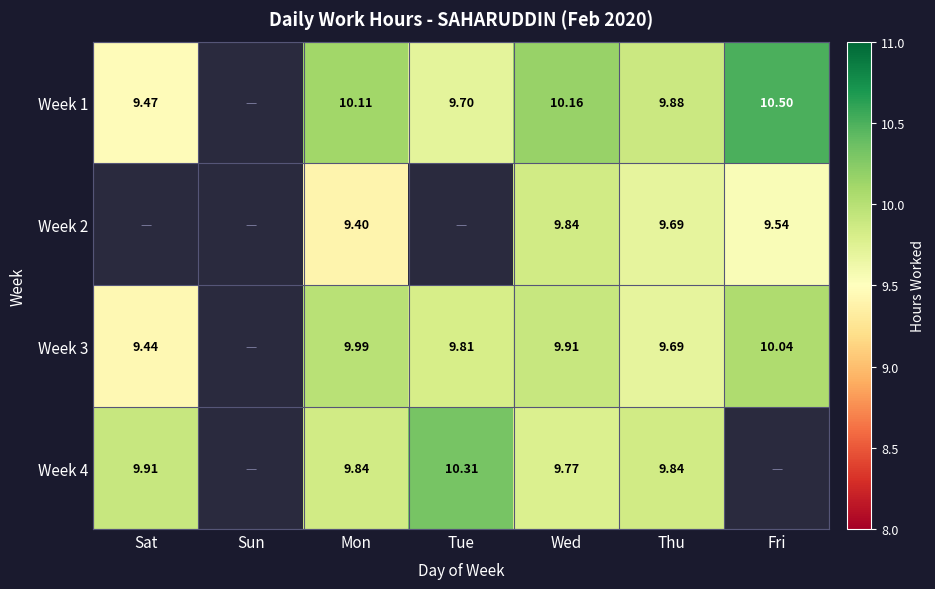

What is the highest value of the Week 3 series?

10.0